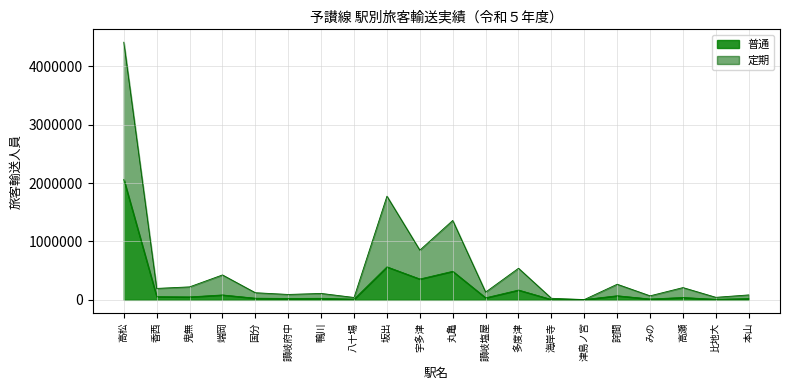

True or false: 普通 has more than 0 interior local peaks.

True